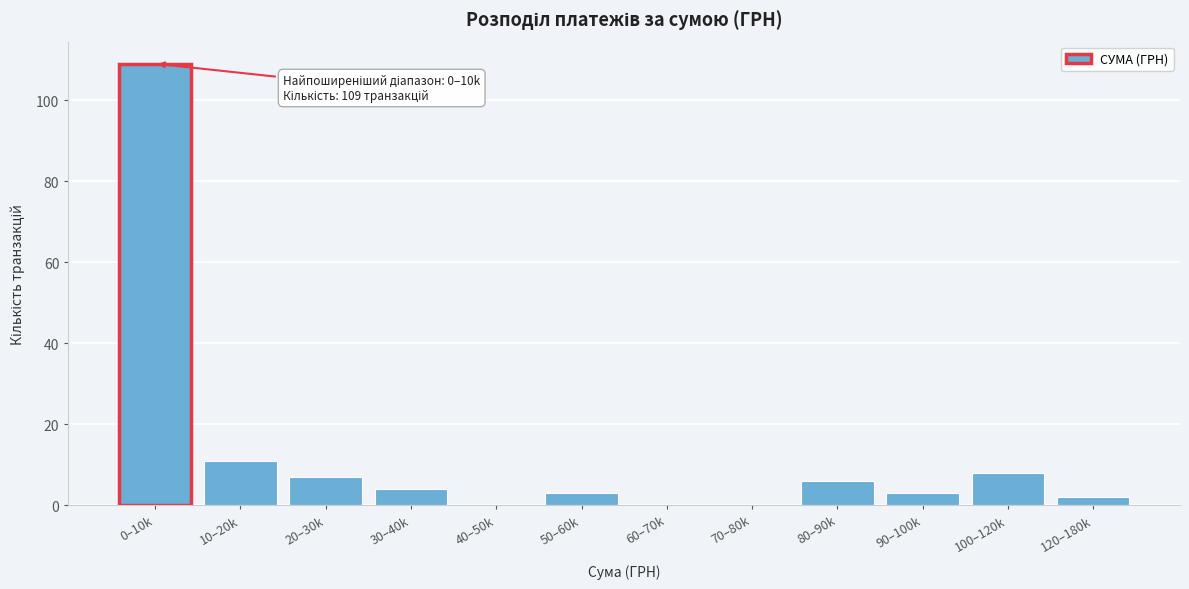

Reading right to left, what are all the values shown in this chart?

120–180k=2	100–120k=8	90–100k=3	80–90k=6	70–80k=0	60–70k=0	50–60k=3	40–50k=0	30–40k=4	20–30k=7	10–20k=11	0–10k=109